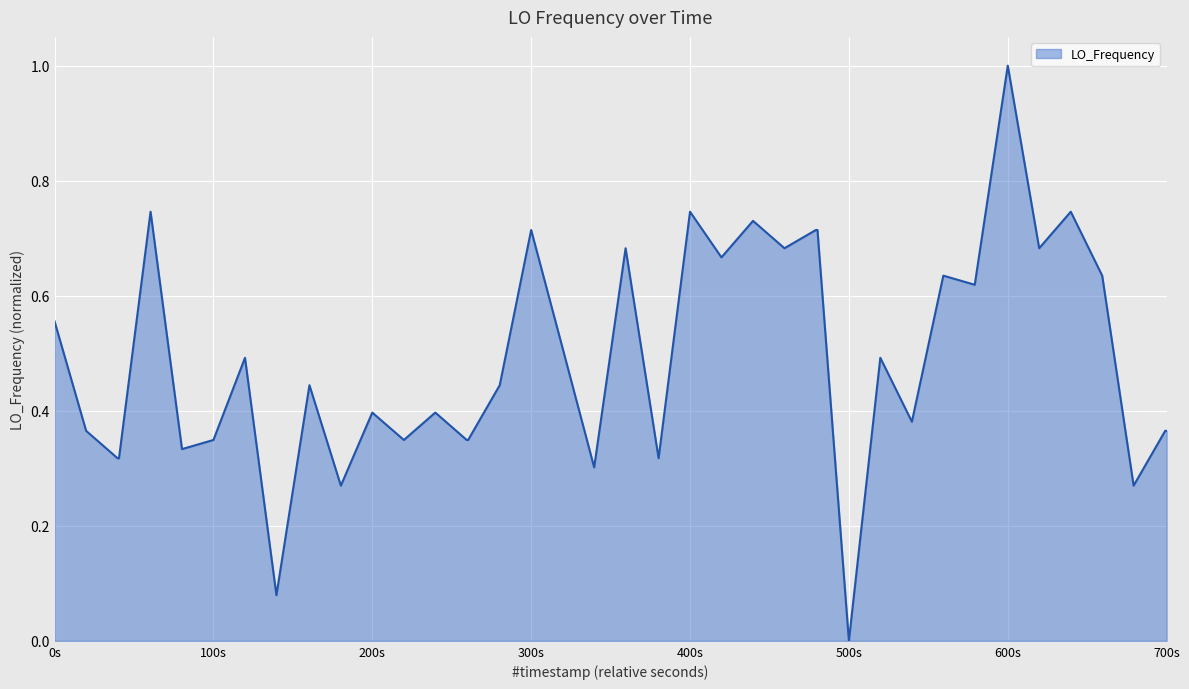

What is the maximum value shown in the chart?

1.0